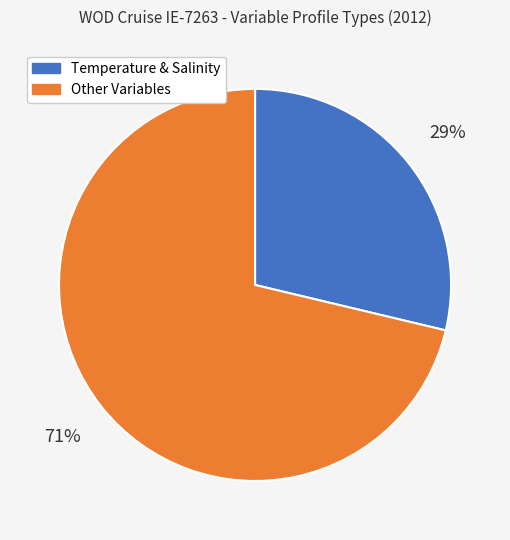

To the nearest percent, what portion does Other Variables represent?

71%